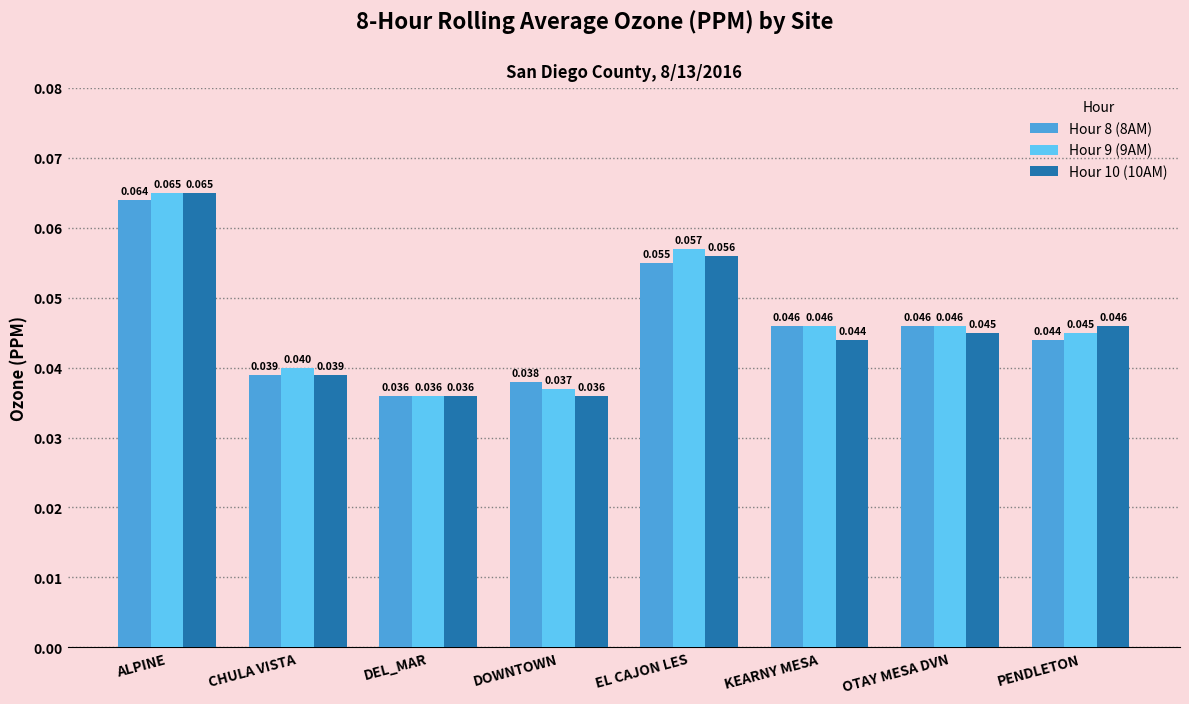

What is the sum of all Hour 8 (8AM) values?

0.4